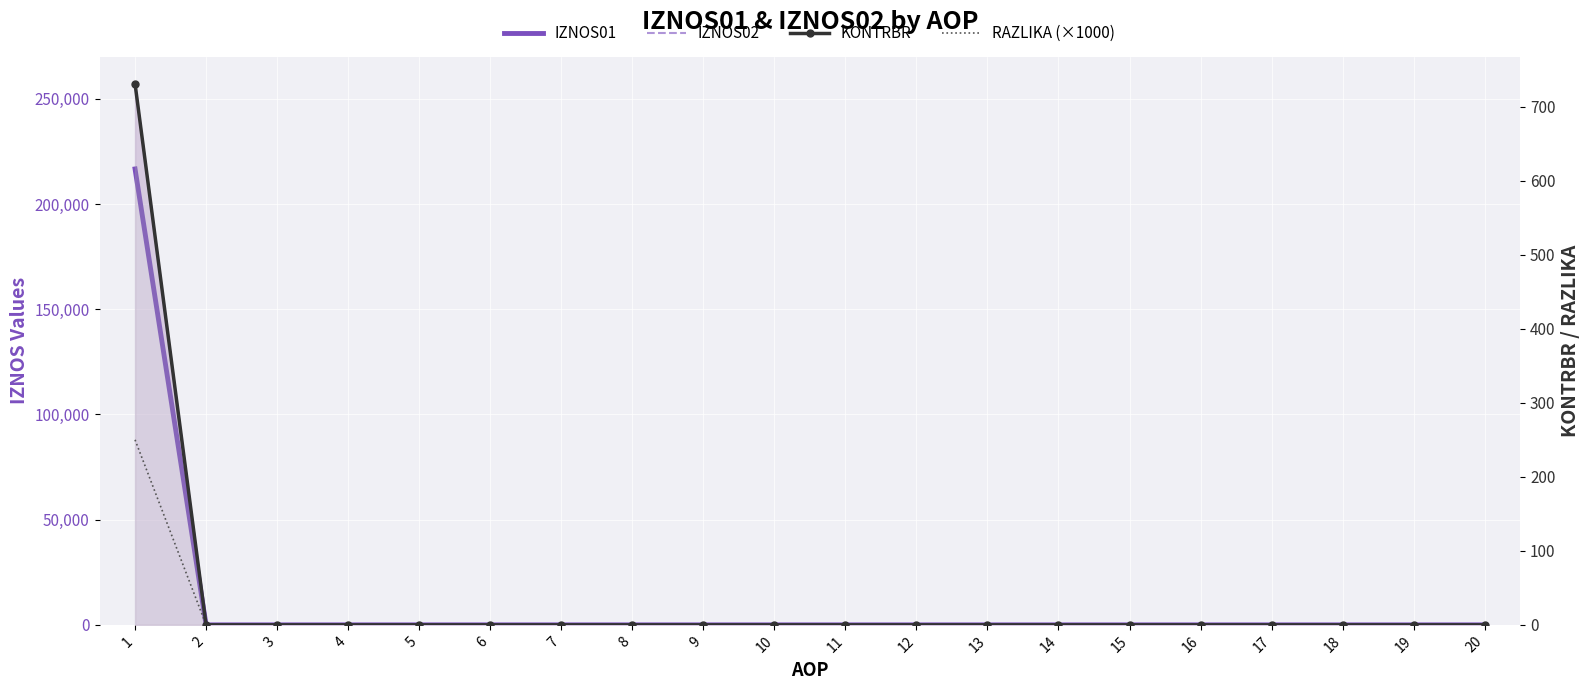

The value of KONTRBR at 19 is 408.0. True or false?

False